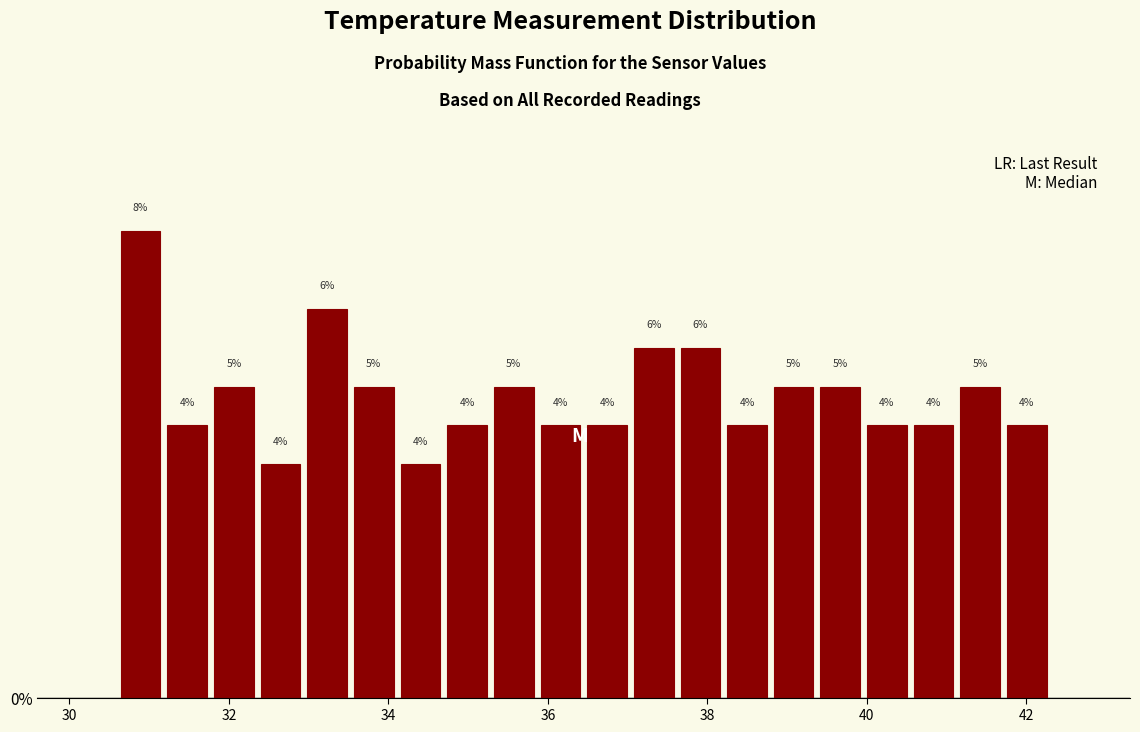

Around what value on the x-axis is the tallest bar? Give the approximate position of its centre, as read against the axis.

30.8